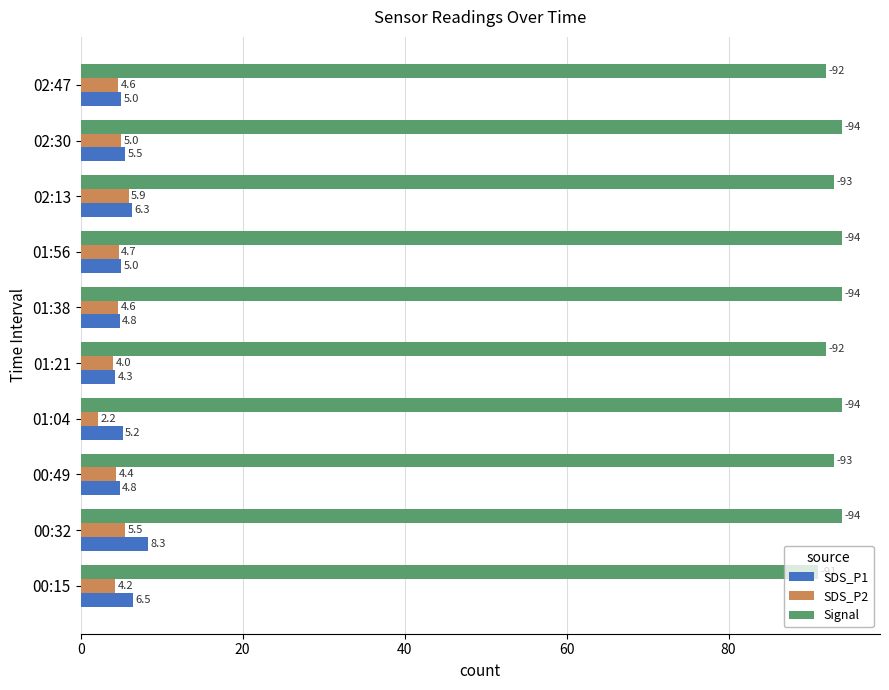

Between 00:32 and 02:30, which series saw the biggest shift?

SDS_P1